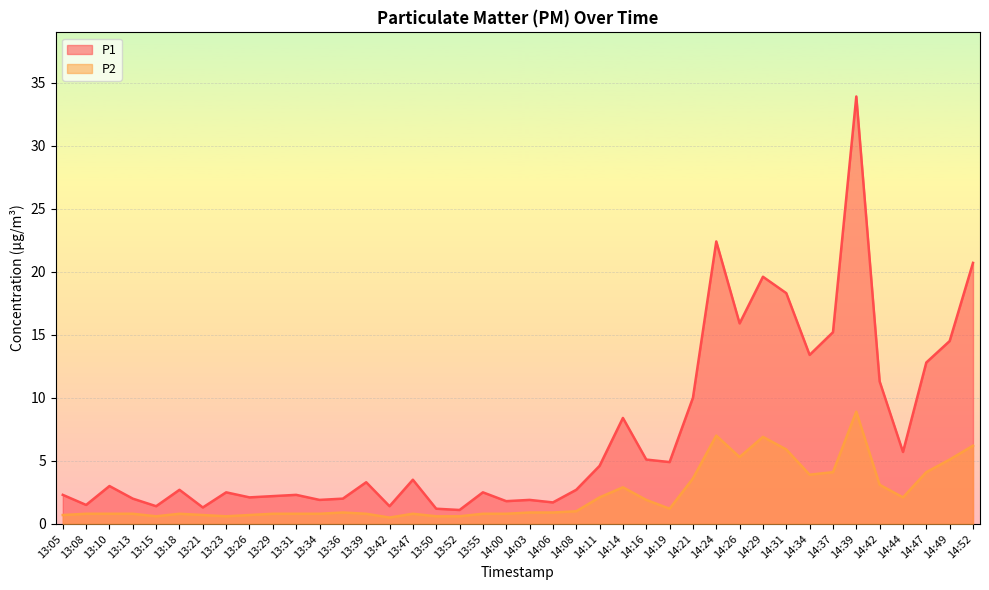

What is the label of the 24th point from the right?

13:50